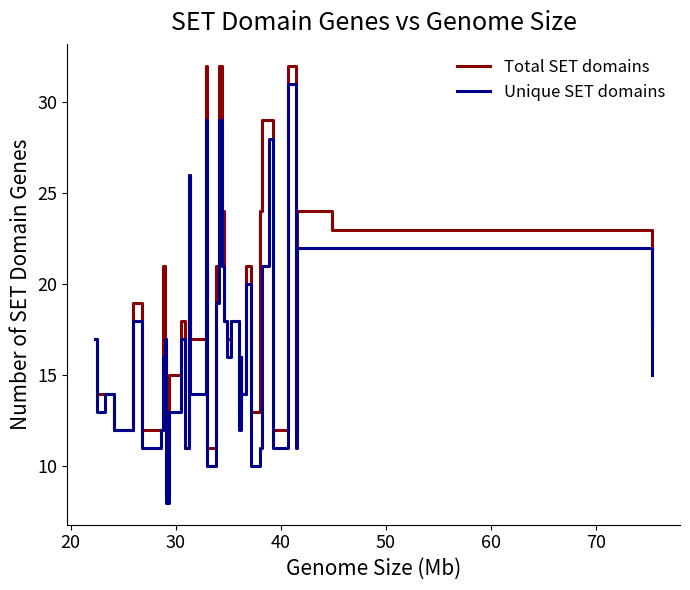

Which series has the widest spread of values?

Unique SET domains